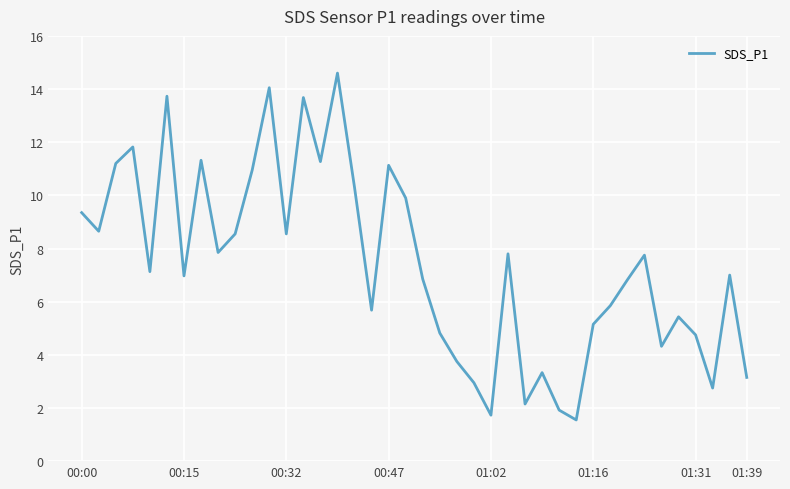

What is the greatest value displayed?

14.6